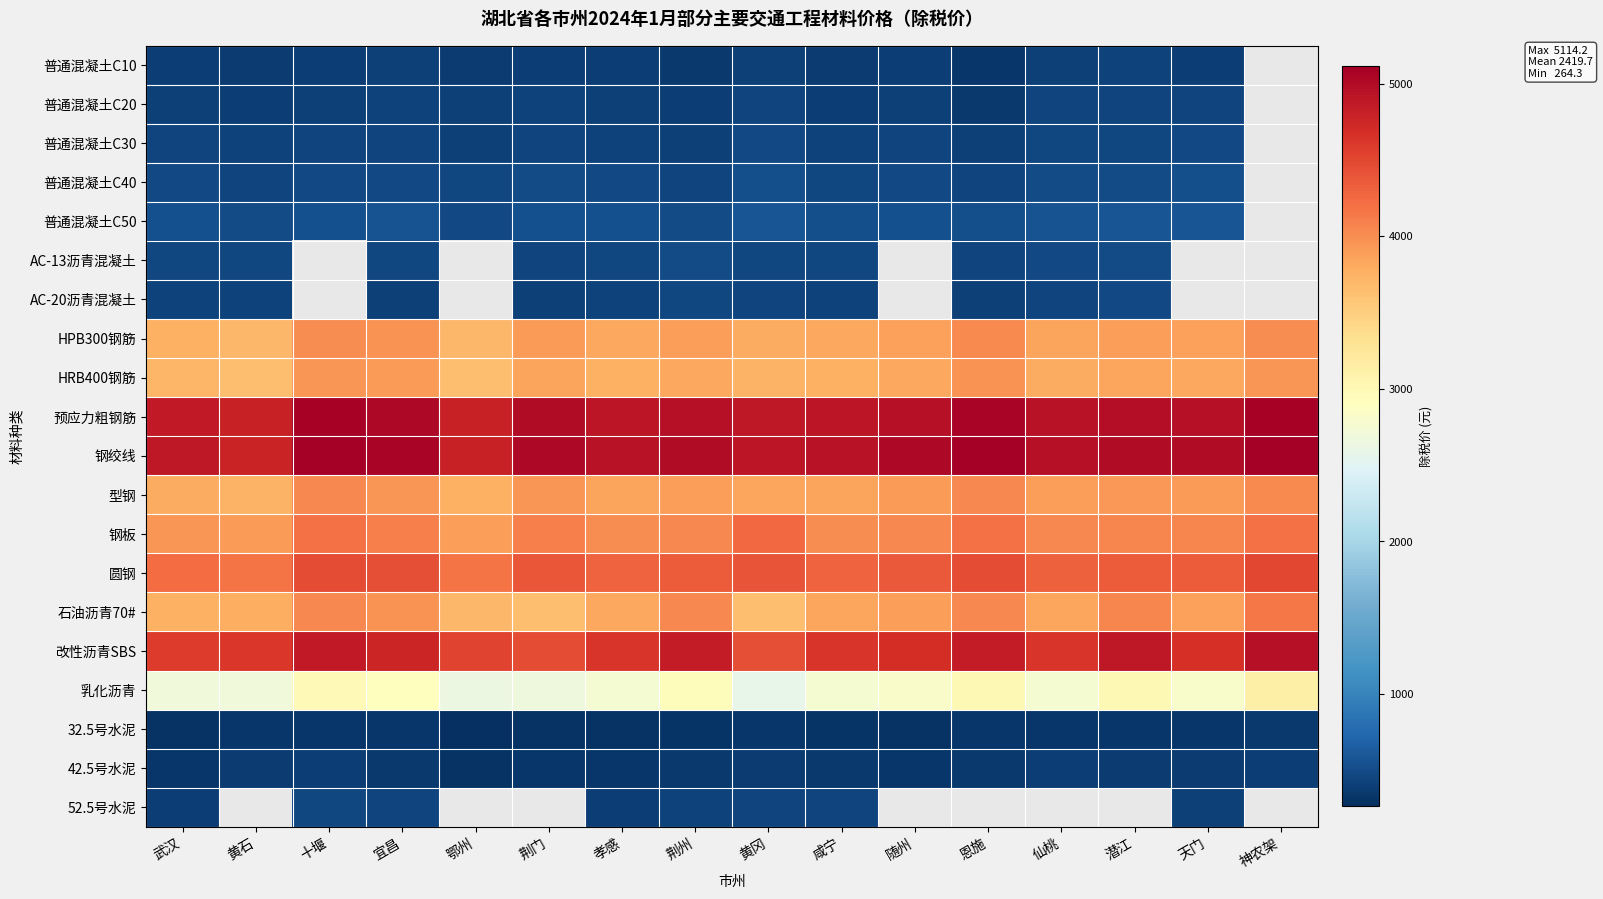

Rank the series by their maximum value, from highest to lowest.

钢绞线, 预应力粗钢筋, 改性沥青SBS, 圆钢, 钢板, 石油沥青70#, 型钢, HPB300钢筋, HRB400钢筋, 乳化沥青, 普通混凝土C50, 普通混凝土C40, AC-13沥青混凝土, AC-20沥青混凝土, 普通混凝土C30, 52.5号水泥, 普通混凝土C20, 普通混凝土C10, 42.5号水泥, 32.5号水泥